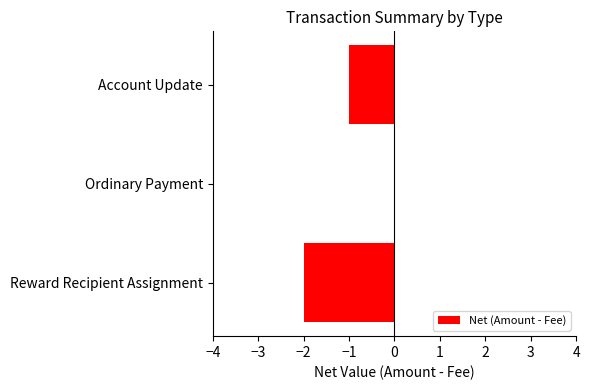

The chart shows a value of -1 at Ordinary Payment. True or false?

False